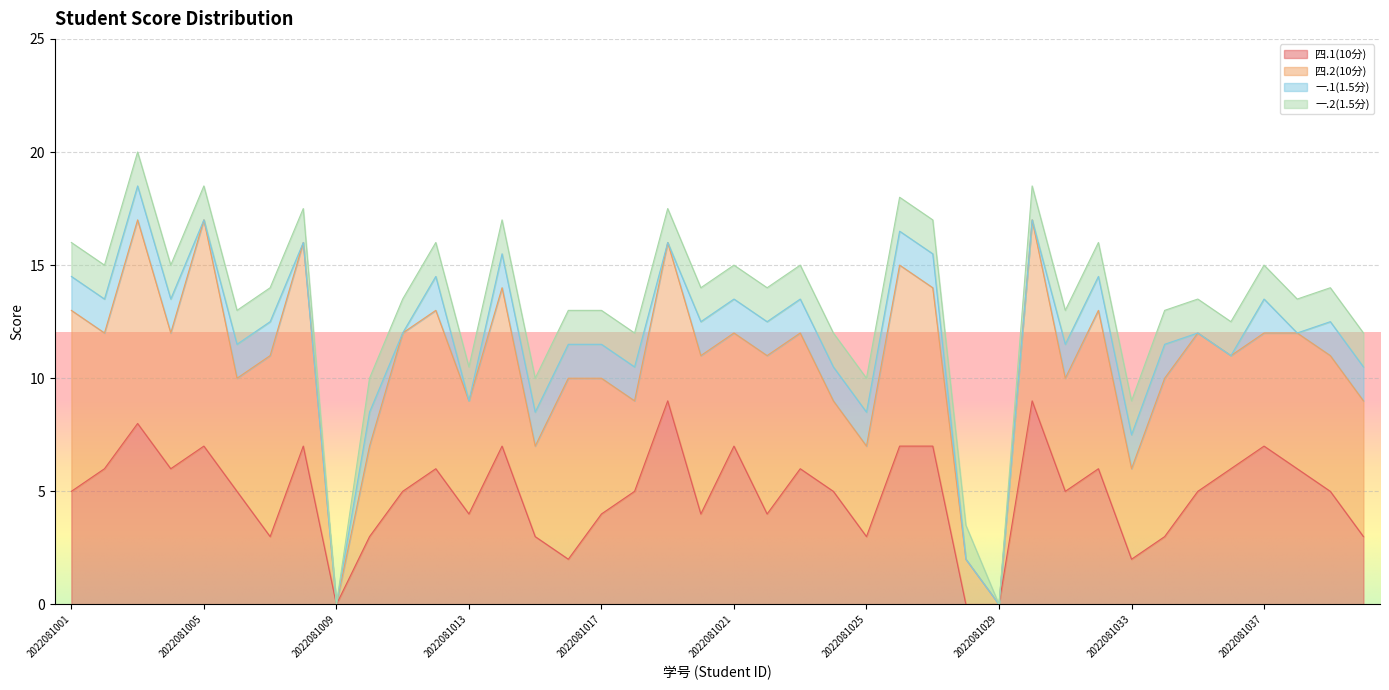

Reading right to left, what are all the values shown in this chart?

四.1(10分): 2022081040=3.0	2022081039=5.0	2022081038=6.0	2022081037=7.0	2022081036=6.0	2022081035=5.0	2022081034=3.0	2022081033=2.0	2022081032=6.0	2022081031=5.0	2022081030=9.0	2022081029=0.0	2022081028=0.0	2022081027=7.0	2022081026=7.0	2022081025=3.0	2022081024=5.0	2022081023=6.0	2022081022=4.0	2022081021=7.0	2022081020=4.0	2022081019=9.0	2022081018=5.0	2022081017=4.0	2022081016=2.0	2022081015=3.0	2022081014=7.0	2022081013=4.0	2022081012=6.0	2022081011=5.0	2022081010=3.0	2022081009=0.0	2022081008=7.0	2022081007=3.0	2022081006=5.0	2022081005=7.0	2022081004=6.0	2022081003=8.0	2022081002=6.0	2022081001=5.0
四.2(10分): 2022081040=6.0	2022081039=6.0	2022081038=6.0	2022081037=5.0	2022081036=5.0	2022081035=7.0	2022081034=7.0	2022081033=4.0	2022081032=7.0	2022081031=5.0	2022081030=8.0	2022081029=0.0	2022081028=2.0	2022081027=7.0	2022081026=8.0	2022081025=4.0	2022081024=4.0	2022081023=6.0	2022081022=7.0	2022081021=5.0	2022081020=7.0	2022081019=7.0	2022081018=4.0	2022081017=6.0	2022081016=8.0	2022081015=4.0	2022081014=7.0	2022081013=5.0	2022081012=7.0	2022081011=7.0	2022081010=4.0	2022081009=0.0	2022081008=9.0	2022081007=8.0	2022081006=5.0	2022081005=10.0	2022081004=6.0	2022081003=9.0	2022081002=6.0	2022081001=8.0
一.1(1.5分): 2022081040=1.5	2022081039=1.5	2022081038=0.0	2022081037=1.5	2022081036=0.0	2022081035=0.0	2022081034=1.5	2022081033=1.5	2022081032=1.5	2022081031=1.5	2022081030=0.0	2022081029=0.0	2022081028=0.0	2022081027=1.5	2022081026=1.5	2022081025=1.5	2022081024=1.5	2022081023=1.5	2022081022=1.5	2022081021=1.5	2022081020=1.5	2022081019=0.0	2022081018=1.5	2022081017=1.5	2022081016=1.5	2022081015=1.5	2022081014=1.5	2022081013=0.0	2022081012=1.5	2022081011=0.0	2022081010=1.5	2022081009=0.0	2022081008=0.0	2022081007=1.5	2022081006=1.5	2022081005=0.0	2022081004=1.5	2022081003=1.5	2022081002=1.5	2022081001=1.5
一.2(1.5分): 2022081040=1.5	2022081039=1.5	2022081038=1.5	2022081037=1.5	2022081036=1.5	2022081035=1.5	2022081034=1.5	2022081033=1.5	2022081032=1.5	2022081031=1.5	2022081030=1.5	2022081029=0.0	2022081028=1.5	2022081027=1.5	2022081026=1.5	2022081025=1.5	2022081024=1.5	2022081023=1.5	2022081022=1.5	2022081021=1.5	2022081020=1.5	2022081019=1.5	2022081018=1.5	2022081017=1.5	2022081016=1.5	2022081015=1.5	2022081014=1.5	2022081013=1.5	2022081012=1.5	2022081011=1.5	2022081010=1.5	2022081009=0.0	2022081008=1.5	2022081007=1.5	2022081006=1.5	2022081005=1.5	2022081004=1.5	2022081003=1.5	2022081002=1.5	2022081001=1.5